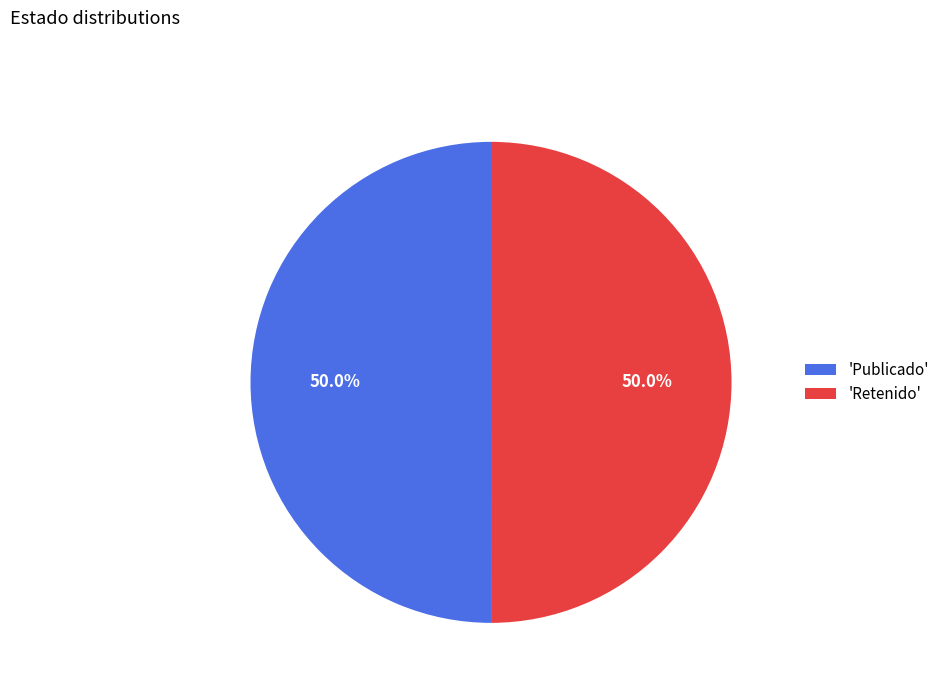

What percentage do 'Publicado' and 'Retenido' together represent?

100.0%